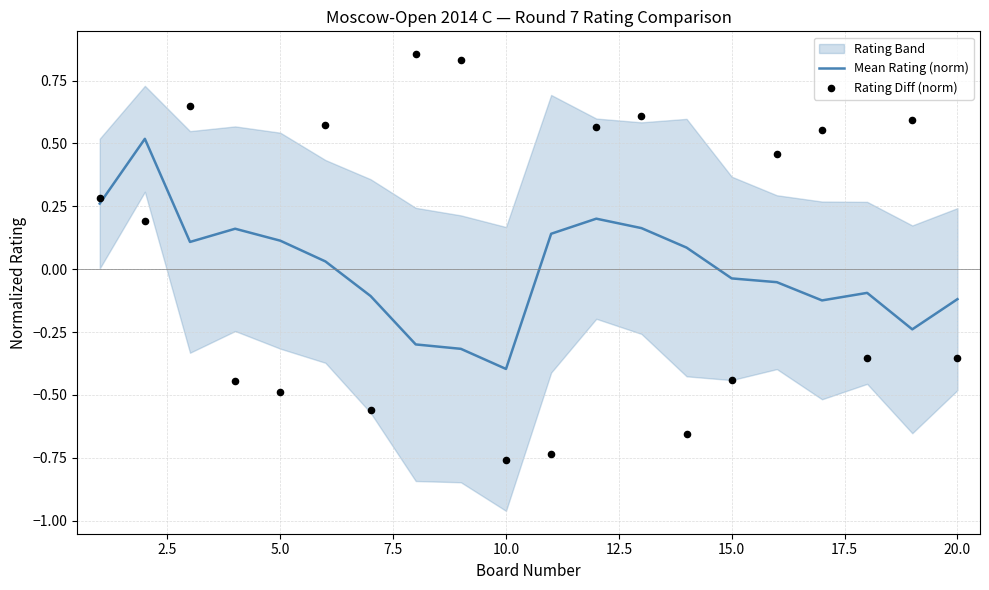

At how many categories does at least one series exceed 0?

15